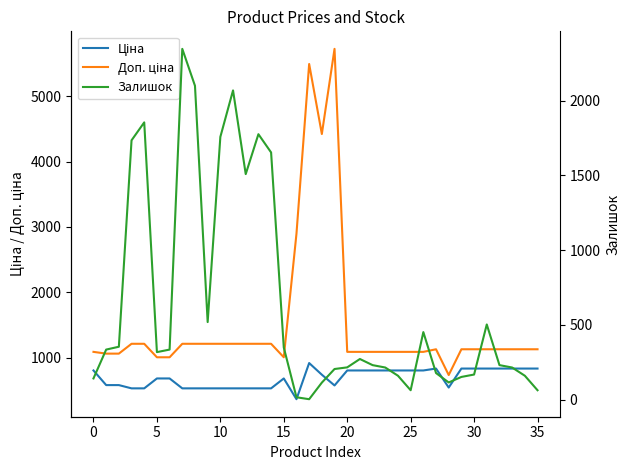

How many data points in Ціна are above 737?

18